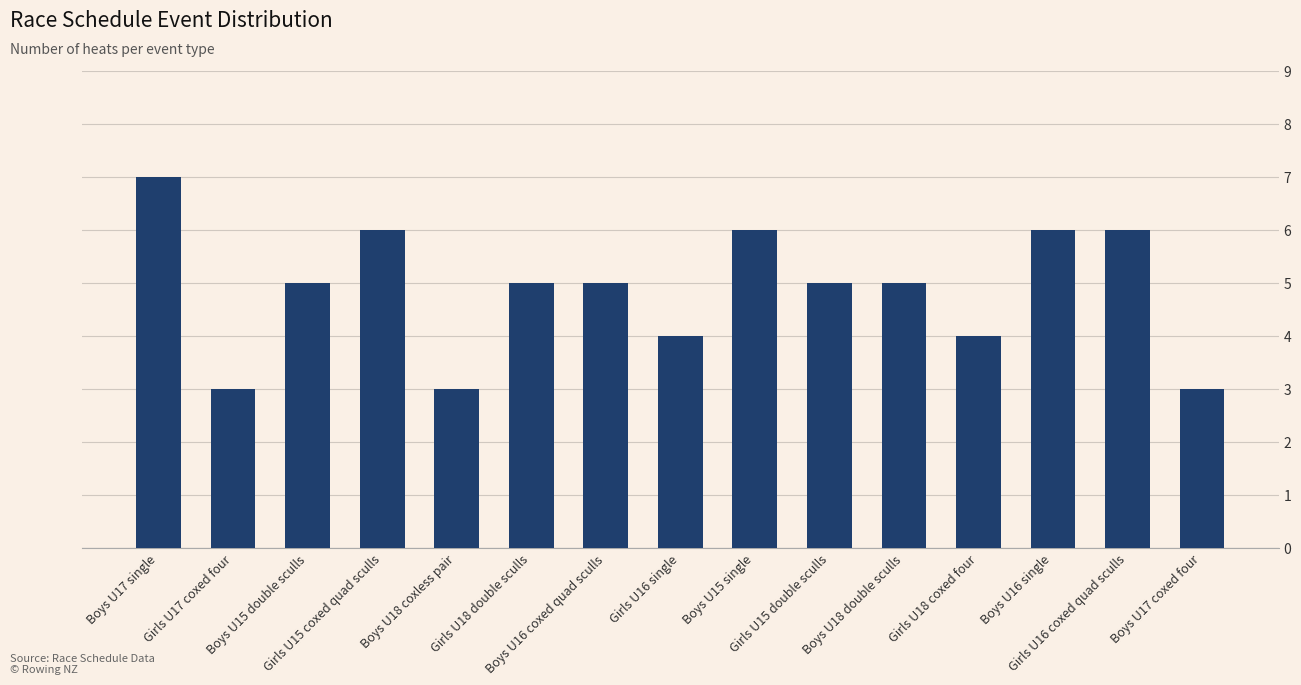

How many data points does each series have?

15